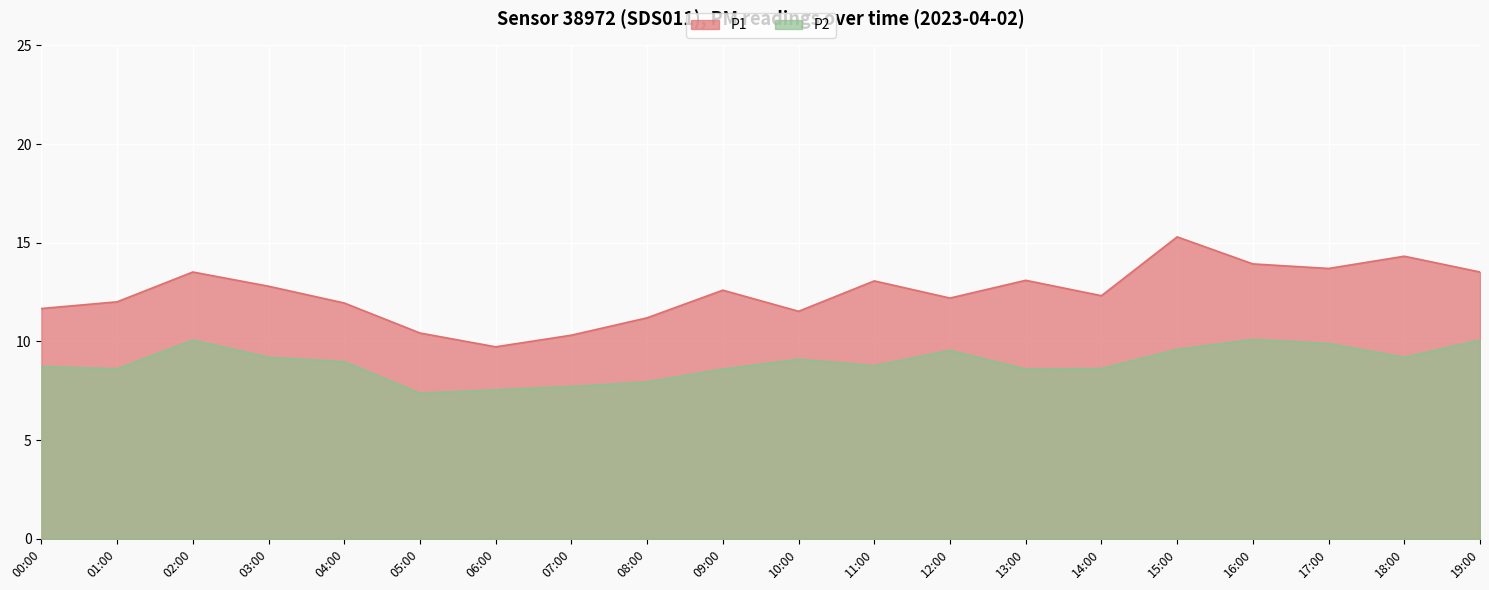

Does the chart display data point markers on the line(s)?

No